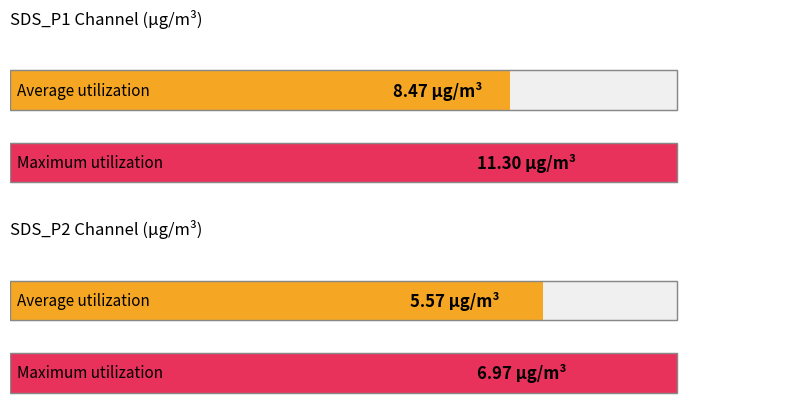

At SDS_P2, list the series in order from smallest to largest.

Average utilization, Maximum utilization